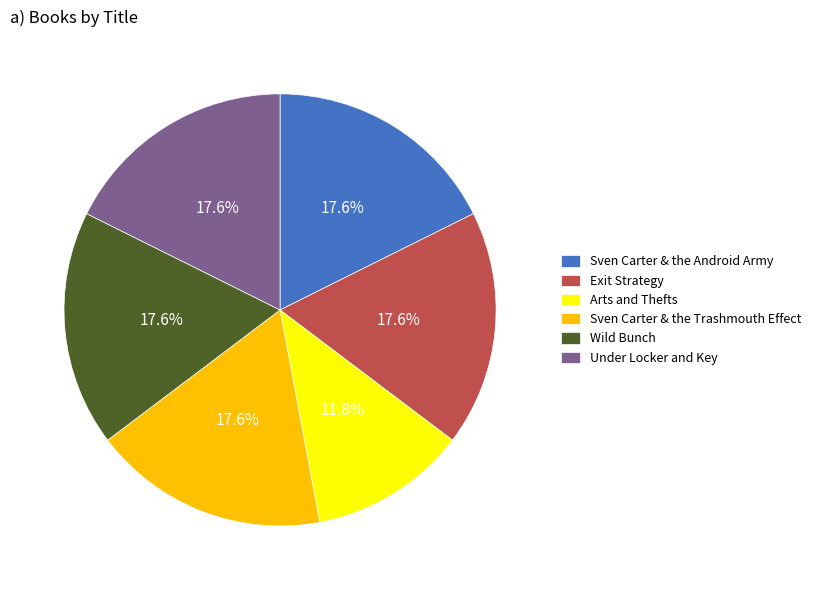

Count the number of slices in the pie.

6